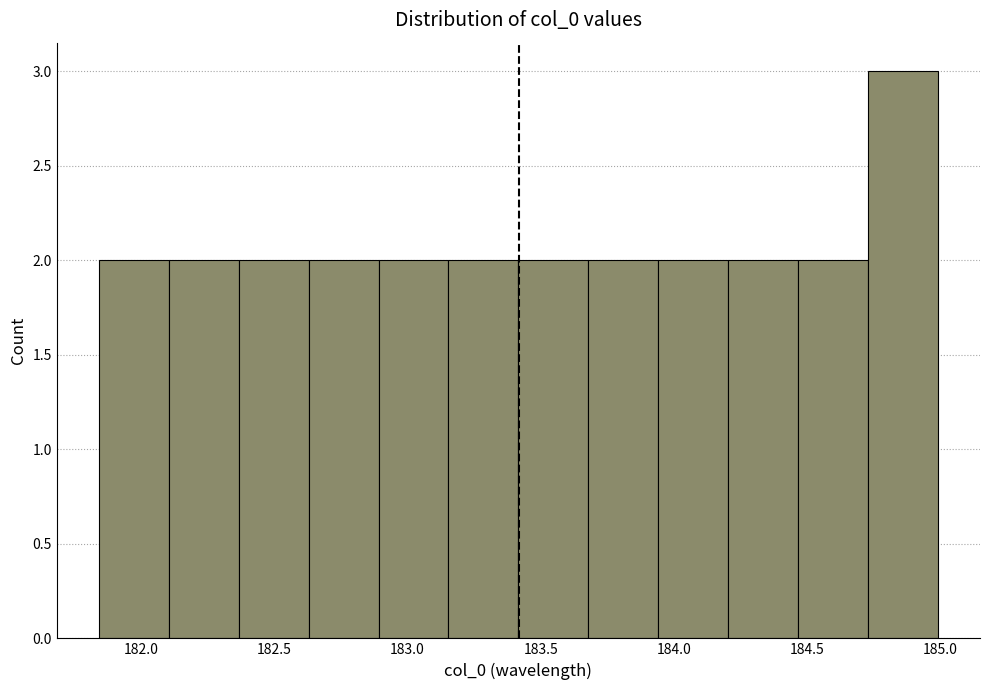

Which range on the x-axis has the tallest bar?

184.75 to 185.00